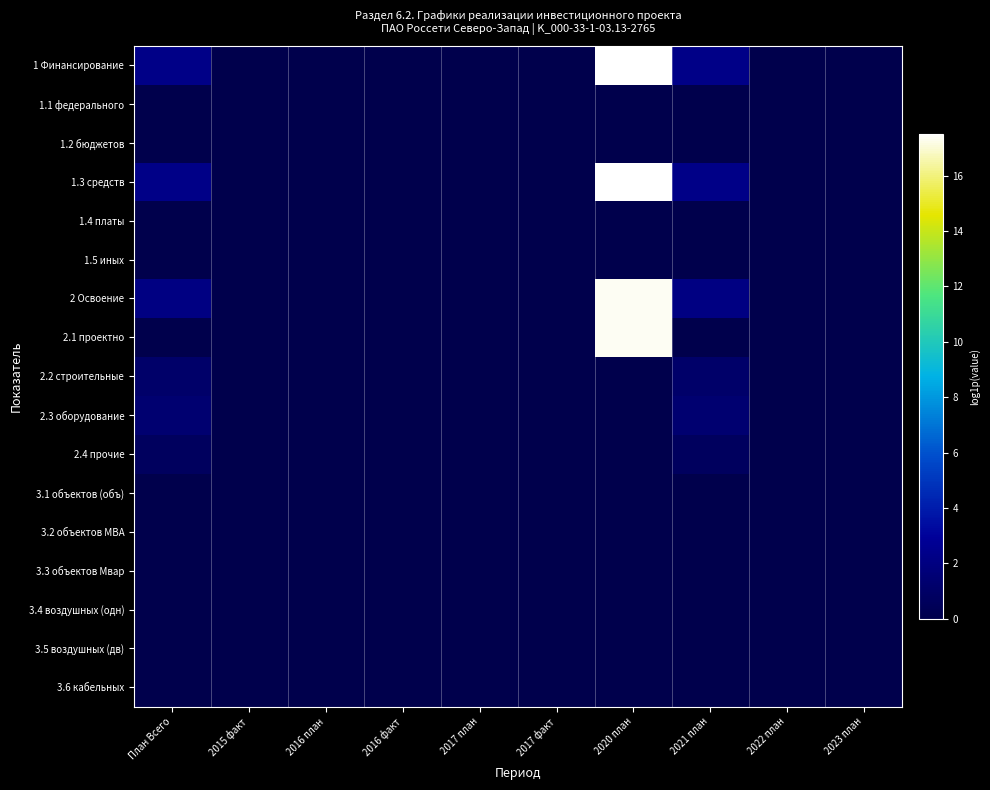

Which series changed the most between План Всего and 2021 план?

1 Финансирование